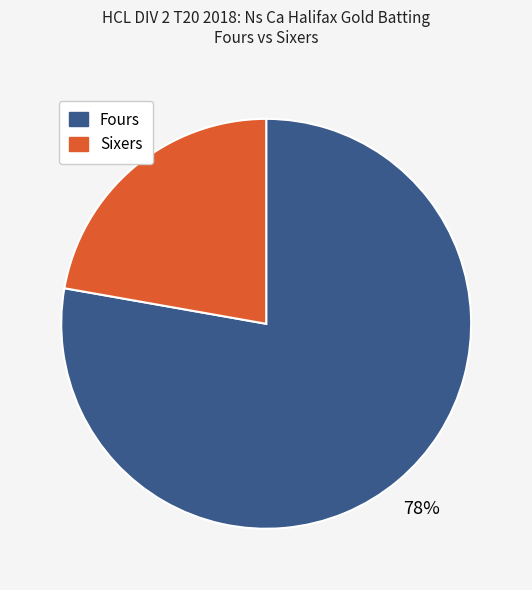

Rank the categories by value from highest to lowest.

Fours, Sixers